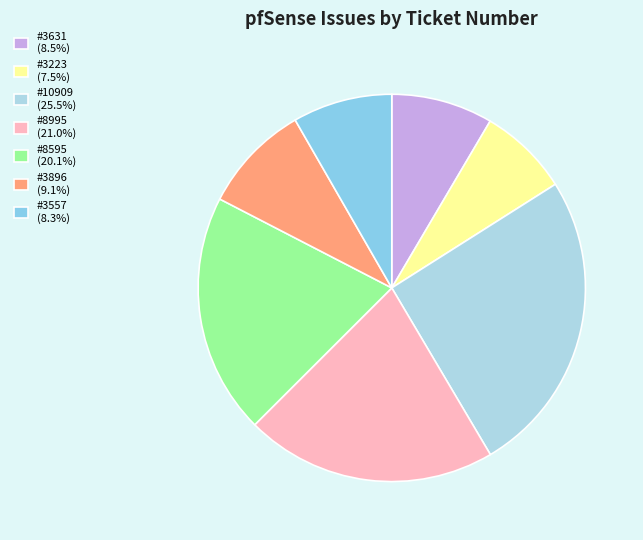

How many segments does this pie chart have?

7